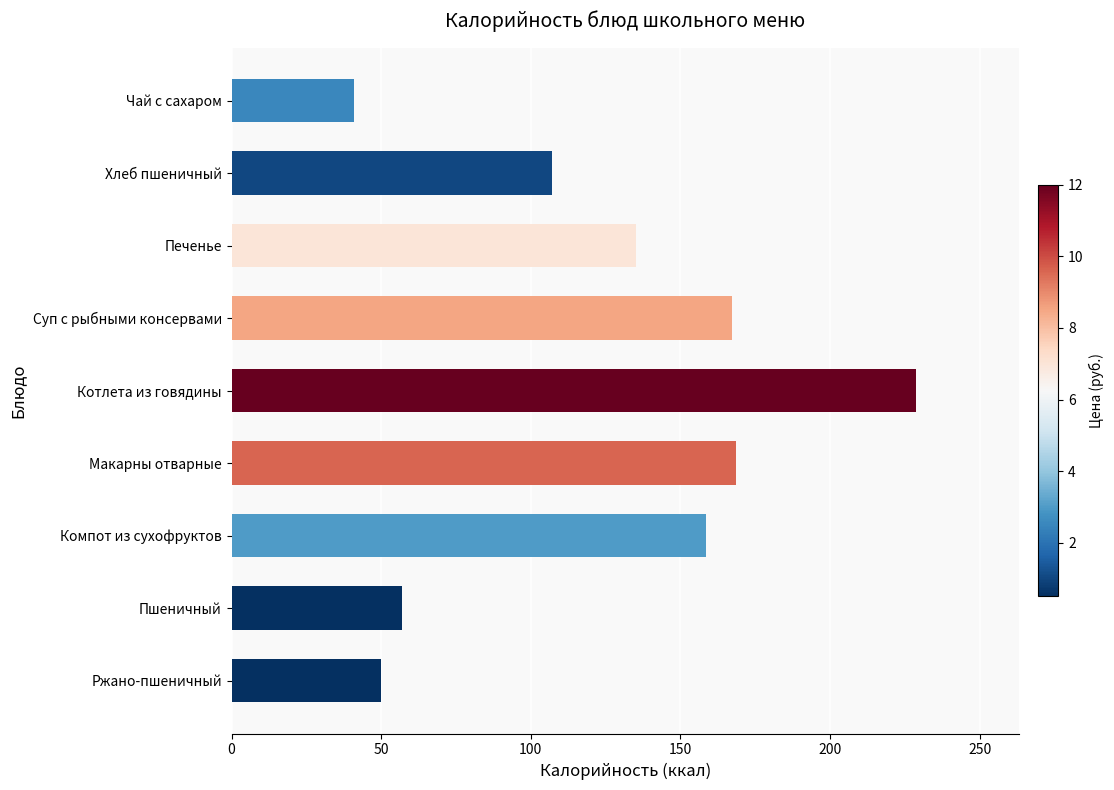

How many bars are there in total?

9